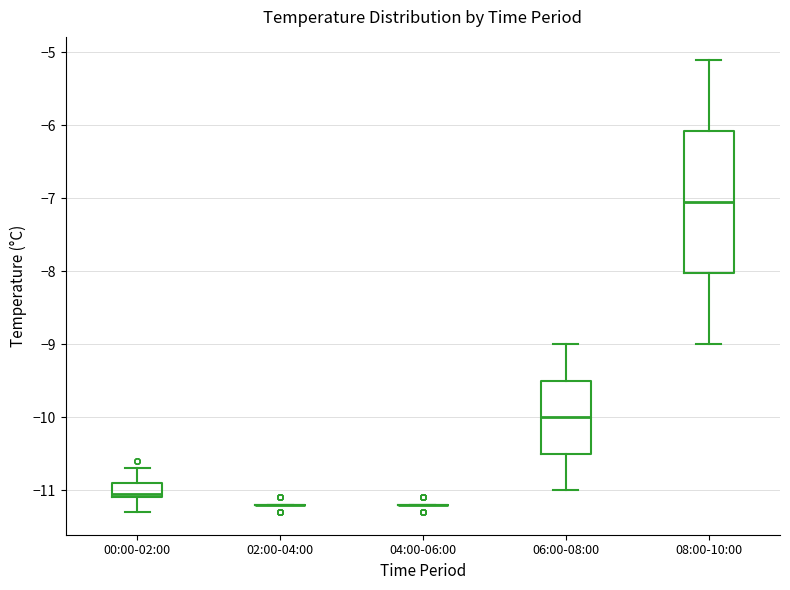

Reading left to right, read every box against the y-axis: the position of its median line, the range the box covers, and the ends of its whiskers. The values are not printed on the chart, so give them approximately, as read against the axis.

00:00-02:00: median -11.0, box -11.1 to -10.9, whiskers -11.3 to -10.7
02:00-04:00: box collapsed to a line at -11.2, whiskers -11.2 to -11.2
04:00-06:00: box collapsed to a line at -11.2, whiskers -11.2 to -11.2
06:00-08:00: median -10.0, box -10.5 to -9.5, whiskers -11.0 to -9.0
08:00-10:00: median -7.0, box -8.0 to -6.1, whiskers -9.0 to -5.1